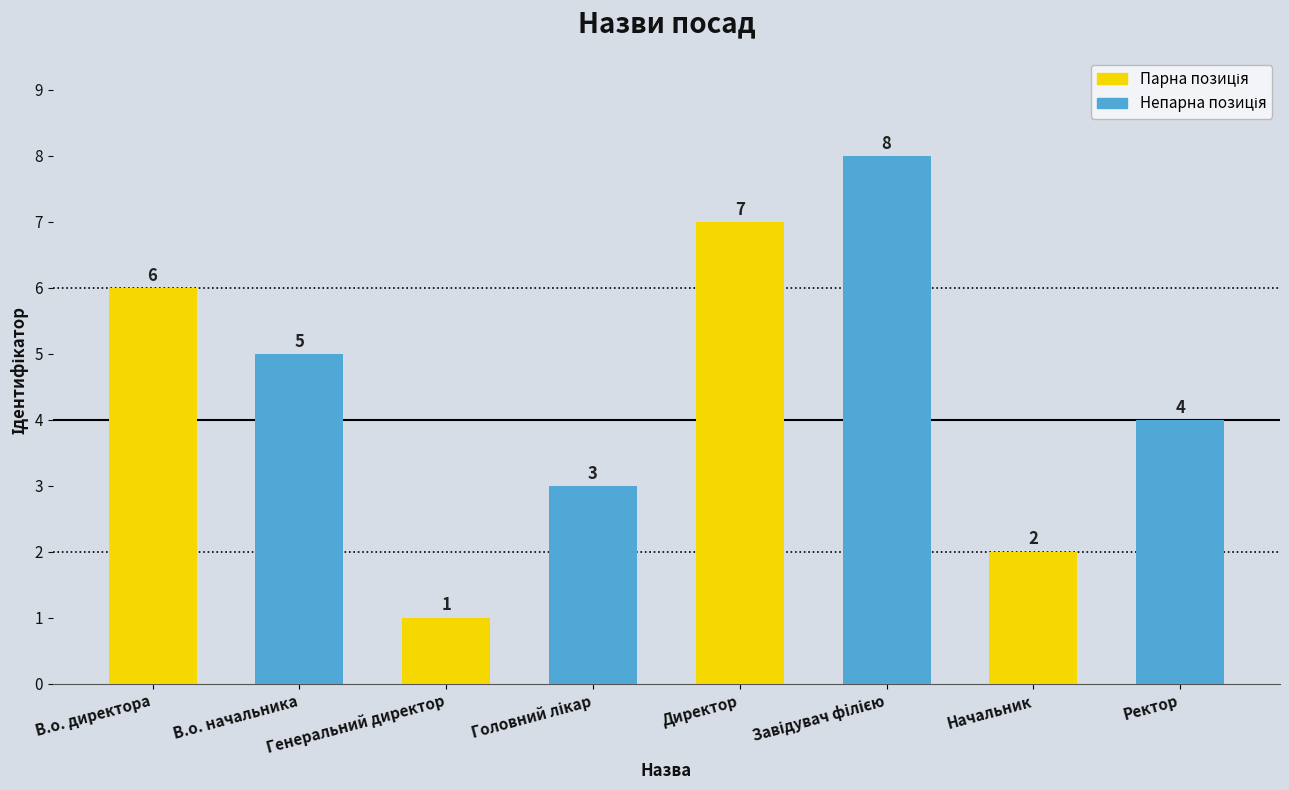

The chart shows a value of 1 at Генеральний директор. True or false?

True